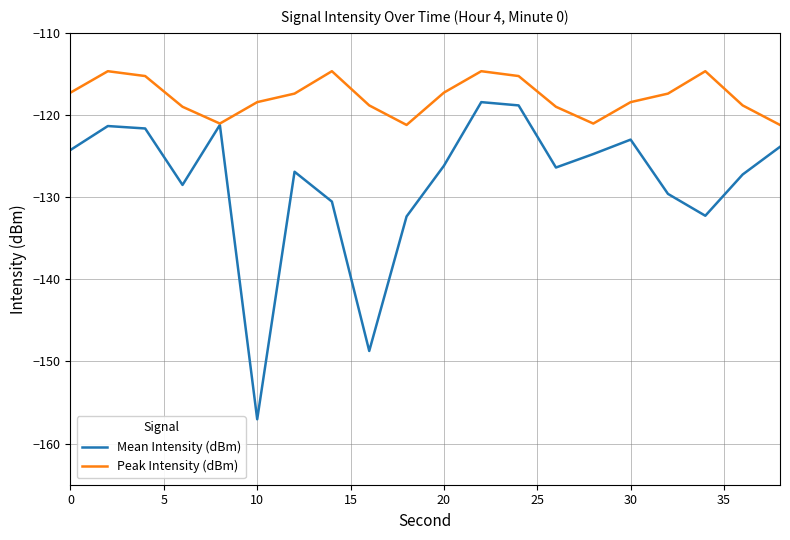

At how many categories does at least one series exceed -137?

20